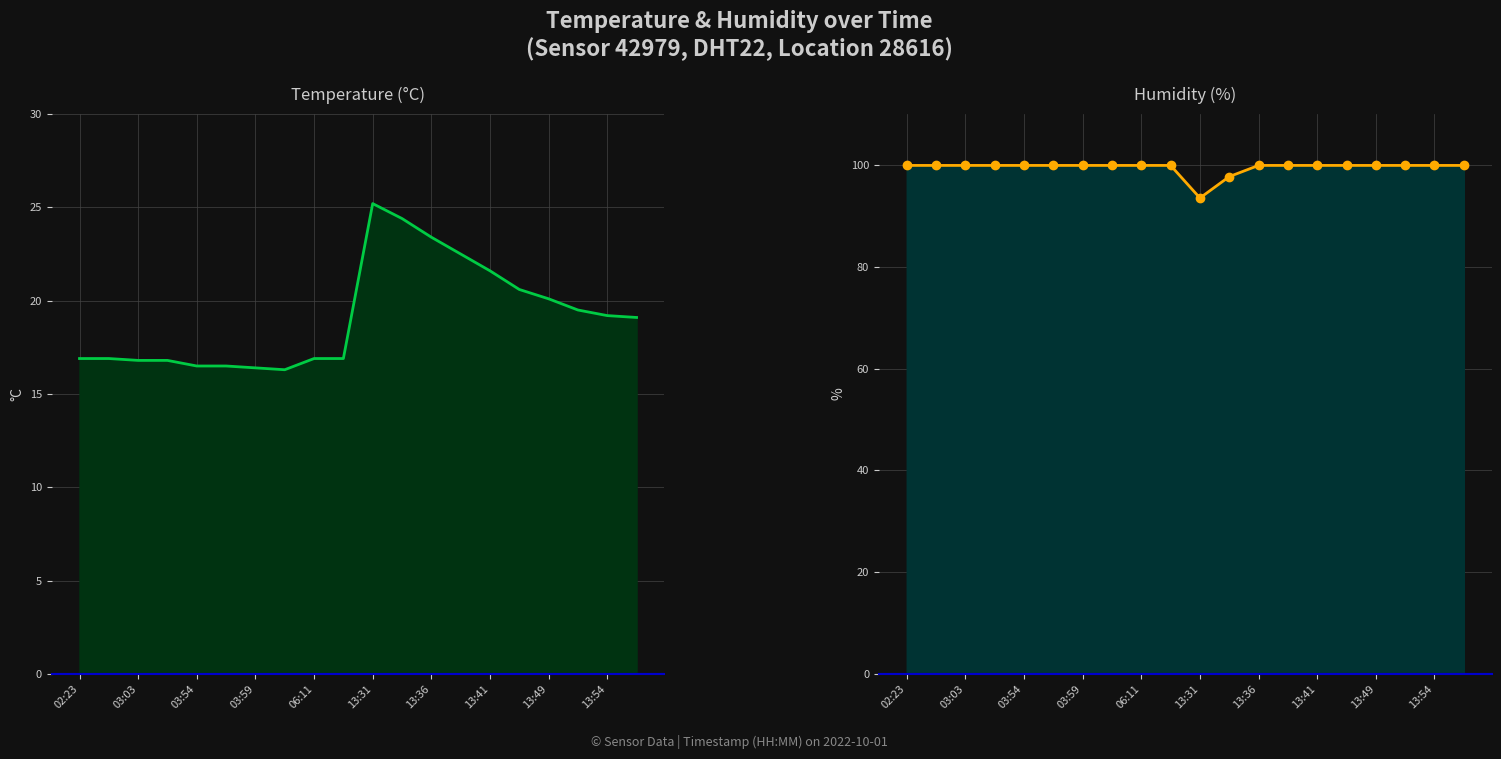

True or false: humidity_markers and temperature intersect in this chart.

False